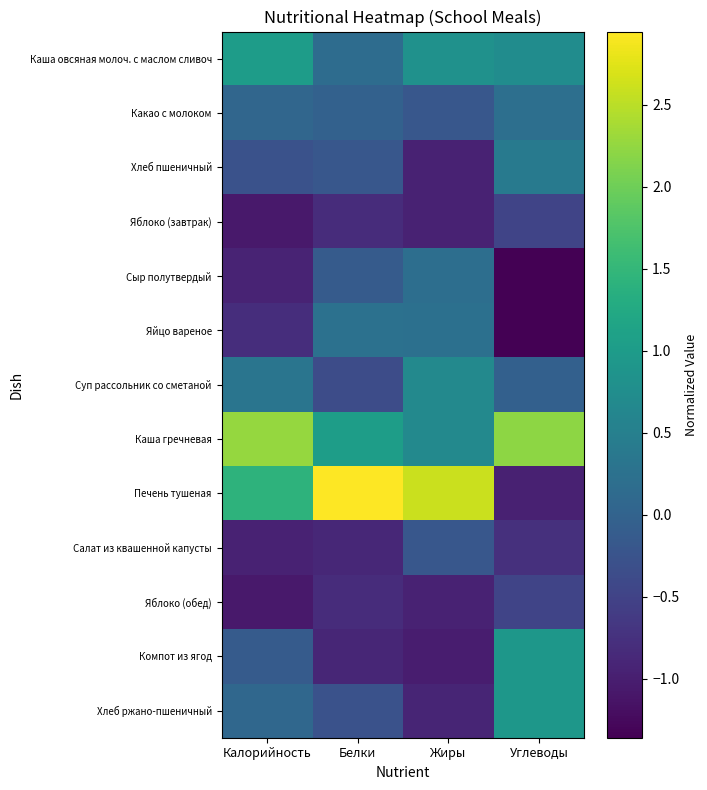

Which series has the largest total across all categories?

Каша гречневая